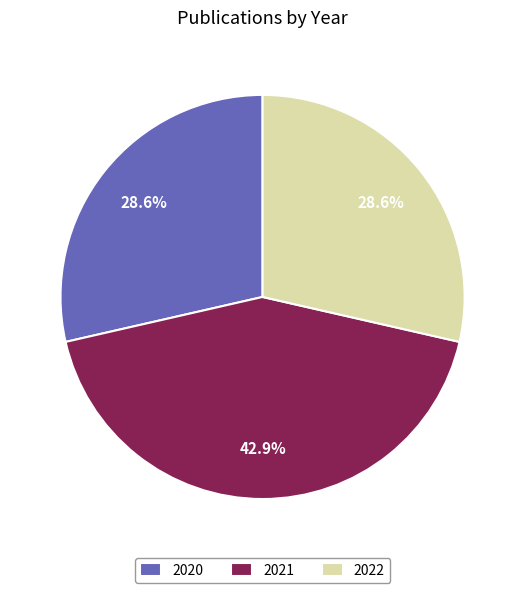

What percentage is the 2020 slice, to the nearest percent?

29%